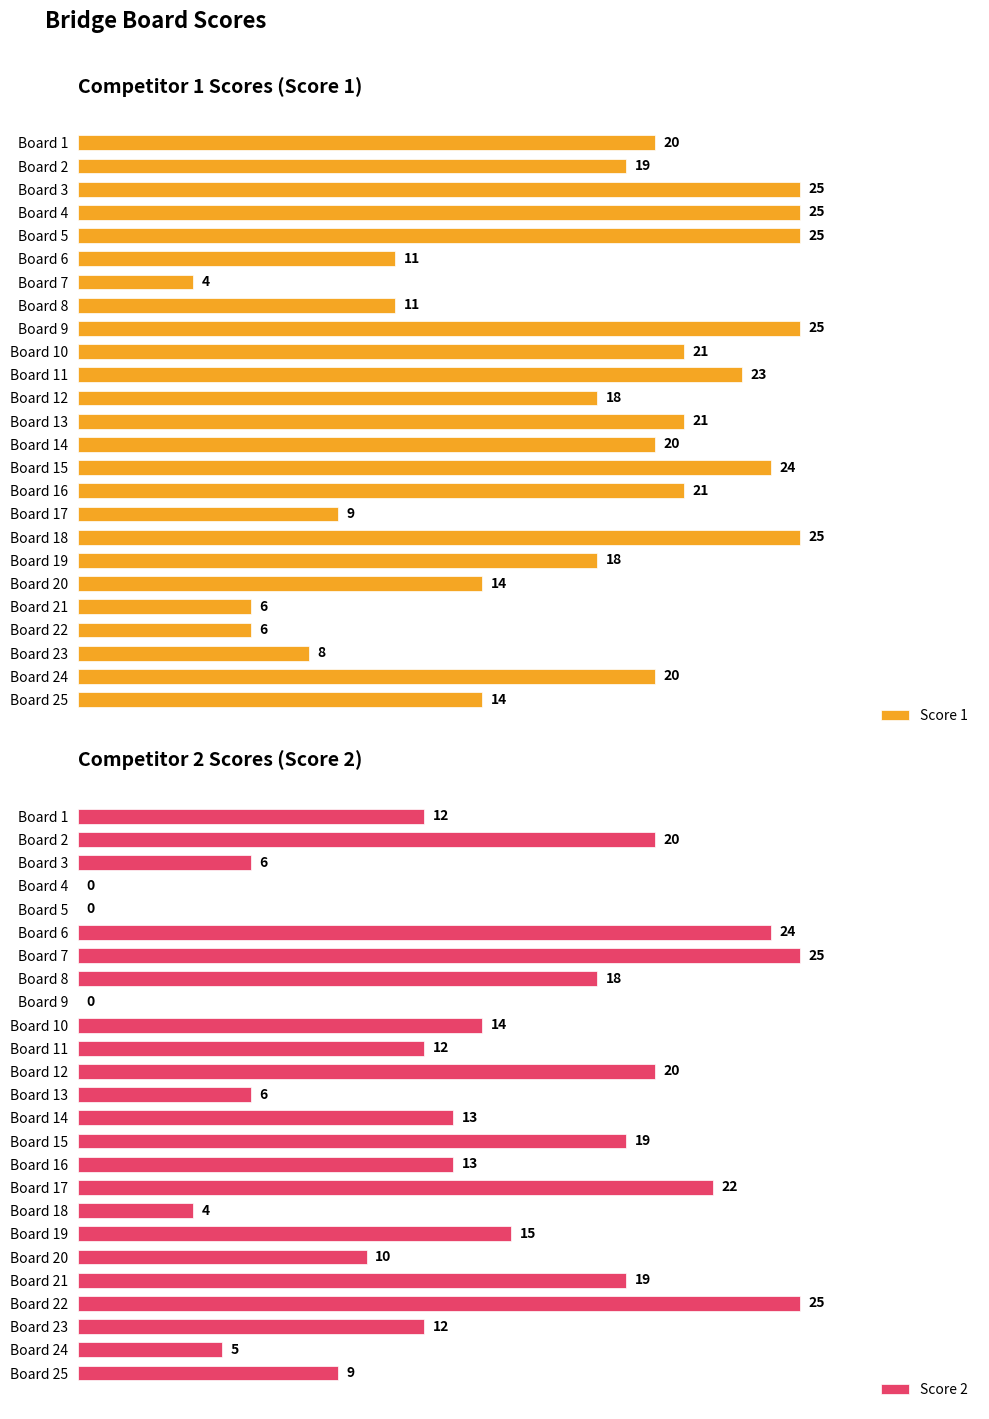

List the series in order of their overall mean, lowest first.

Score 2, Score 1